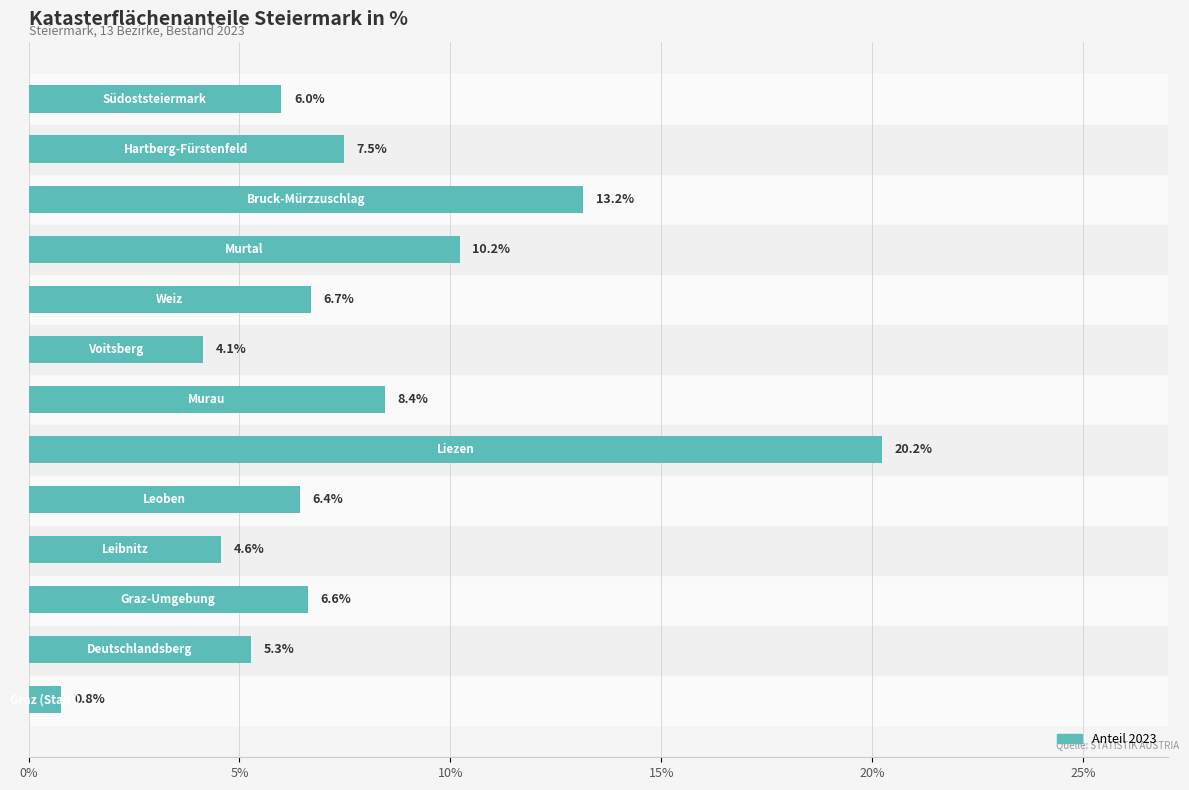

What is the minimum value shown in the chart?

0.8